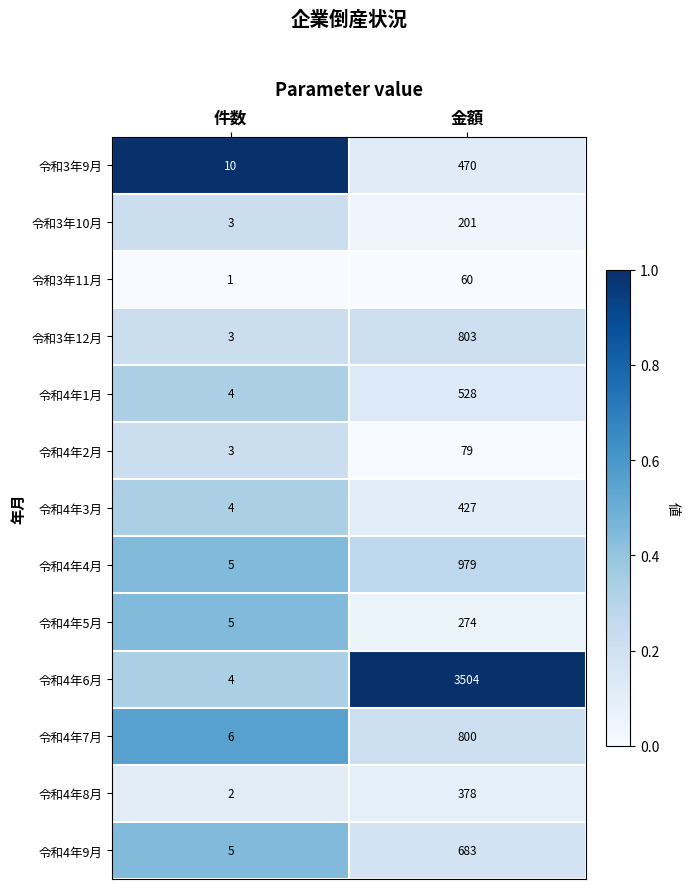

Reading right to left, what are all the values shown in this chart?

令和3年9月: 470	10
令和3年10月: 201	3
令和3年11月: 60	1
令和3年12月: 803	3
令和4年1月: 528	4
令和4年2月: 79	3
令和4年3月: 427	4
令和4年4月: 979	5
令和4年5月: 274	5
令和4年6月: 3504	4
令和4年7月: 800	6
令和4年8月: 378	2
令和4年9月: 683	5